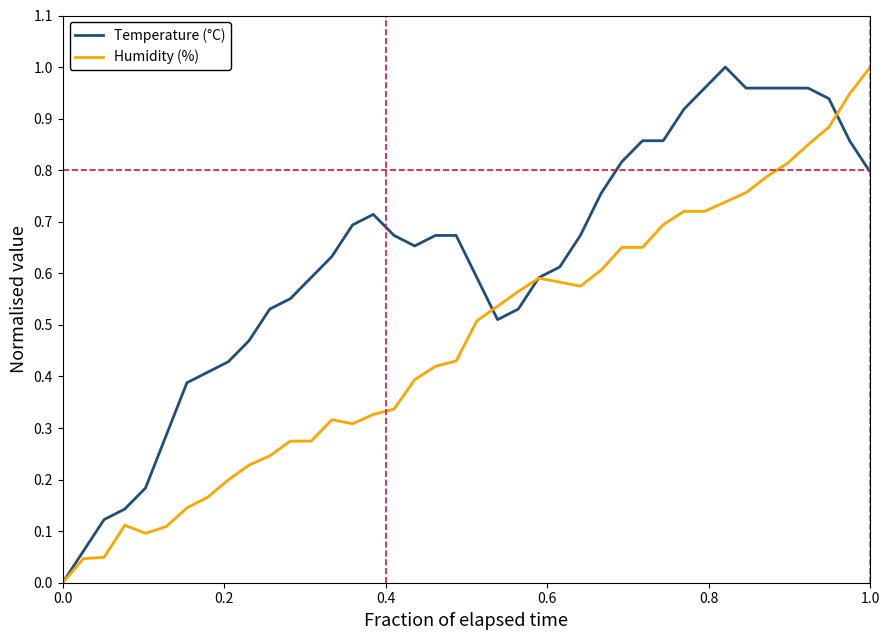

List the series in order of their overall mean, lowest first.

Humidity (%), Temperature (°C)